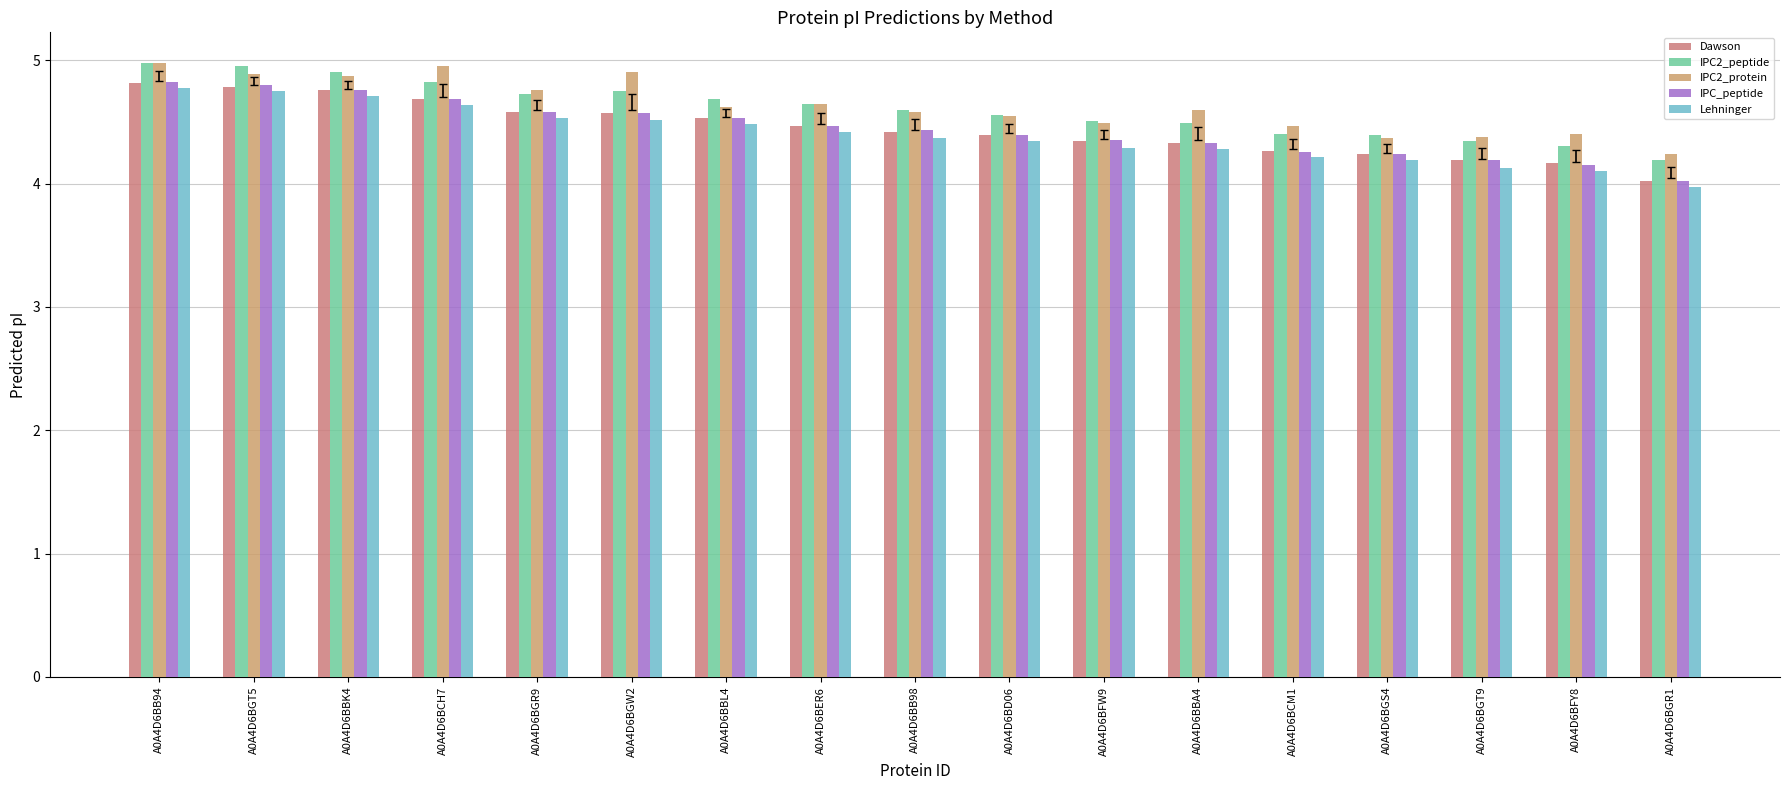

How many distinct data groups are displayed?

5